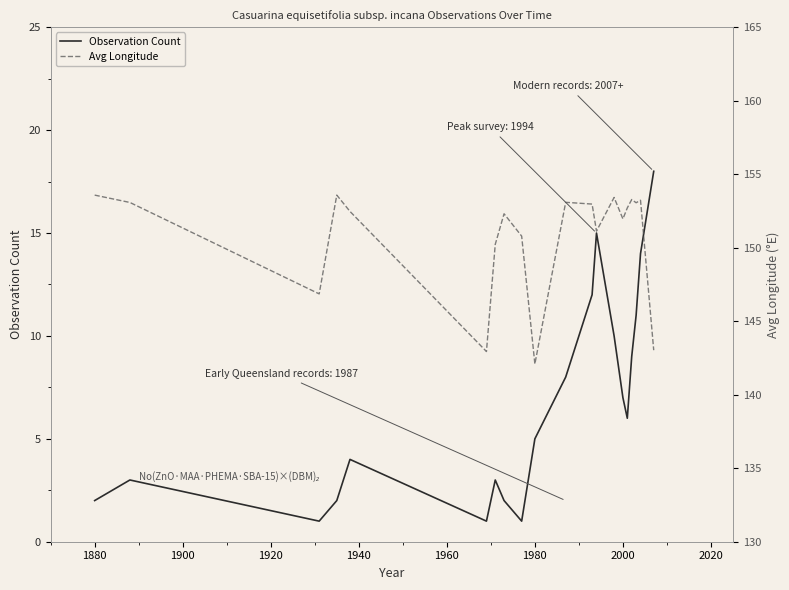

What is the highest value of the Observation Count series?

18